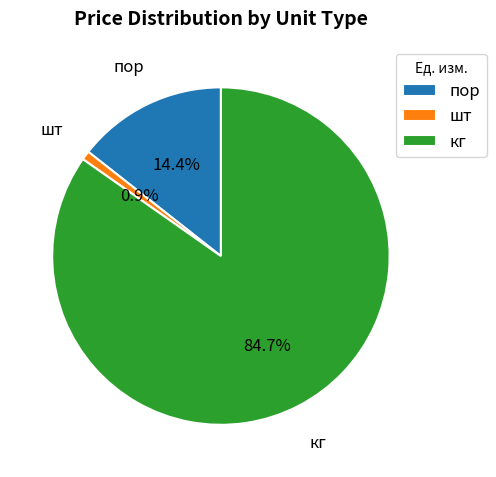

Is there any slice that represents more than half of the pie?

Yes